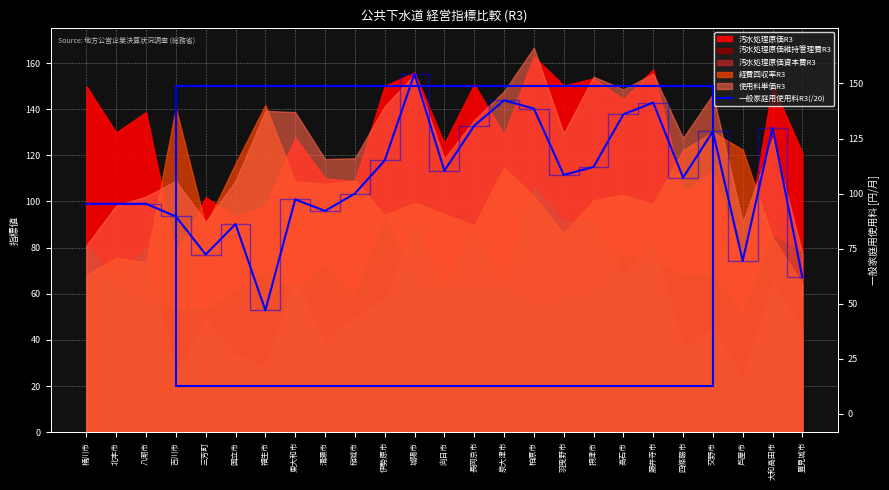

Where is the data nearest to the value 104?

稲城市